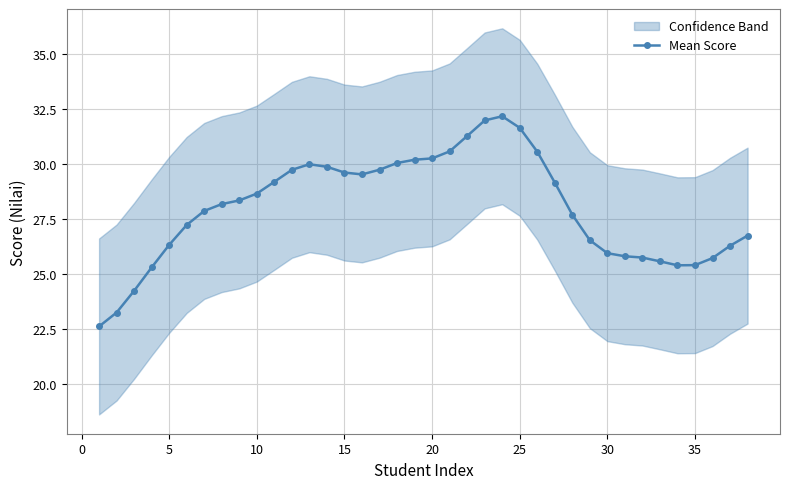

What is the average value?

28.0